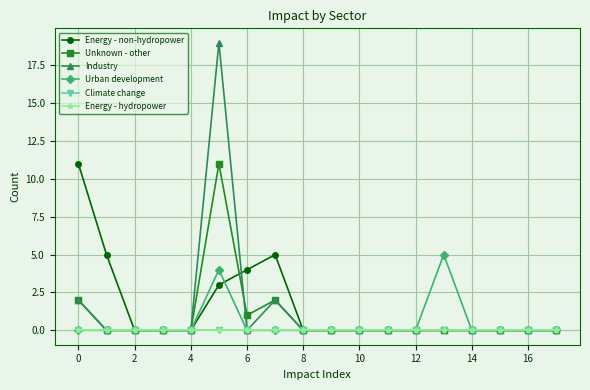

Reading right to left, transcribe all the data shown in this chart.

Energy - non-hydropower: 0	0	0	0	0	0	0	0	0	0	5	4	3	0	0	0	5	11
Unknown - other: 0	0	0	0	0	0	0	0	0	0	2	1	11	0	0	0	0	2
Industry: 0	0	0	0	0	0	0	0	0	0	2	0	19	0	0	0	0	2
Urban development: 0	0	0	0	5	0	0	0	0	0	0	0	4	0	0	0	0	0
Climate change: 0	0	0	0	0	0	0	0	0	0	0	0	0	0	0	0	0	0
Energy - hydropower: 0	0	0	0	0	0	0	0	0	0	0	0	0	0	0	0	0	0